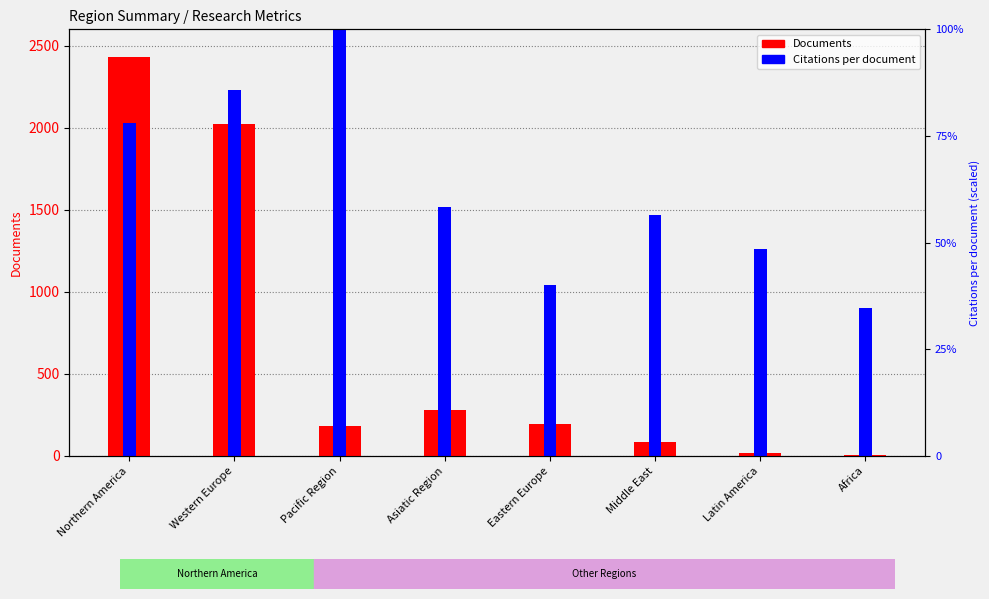

At how many categories does at least one series exceed 357?

8